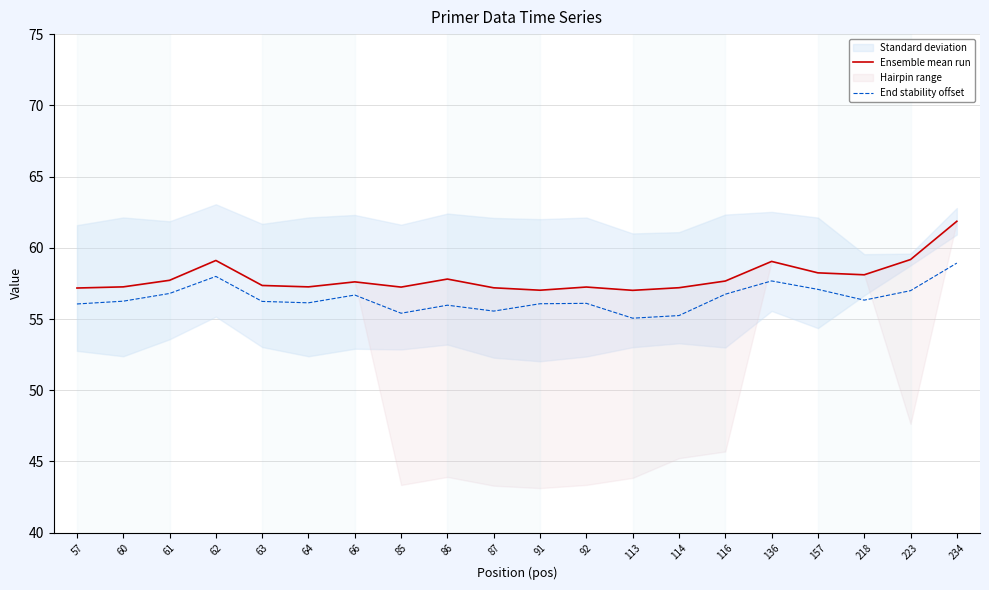

Is this an area chart (filled region under the line)?

No